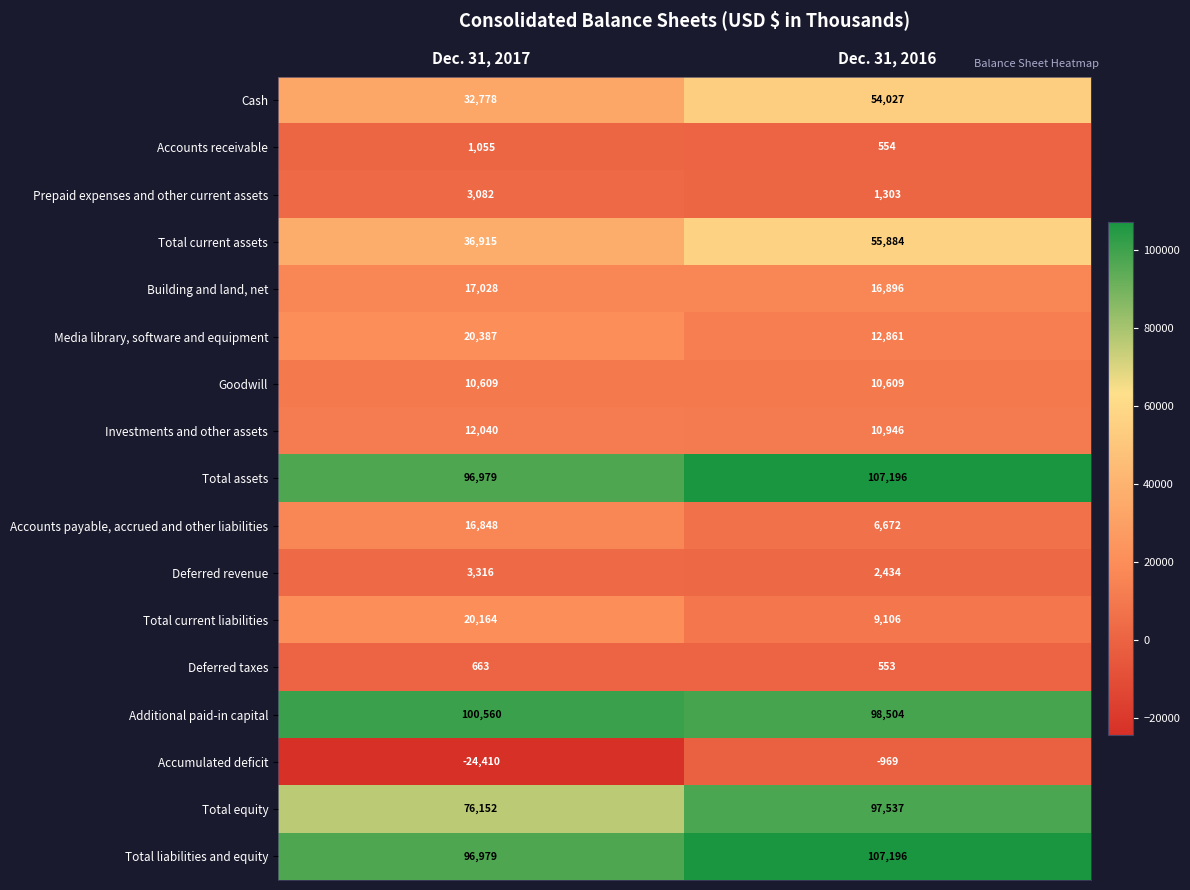

What is the total value across all series at Dec. 31, 2017?

521145